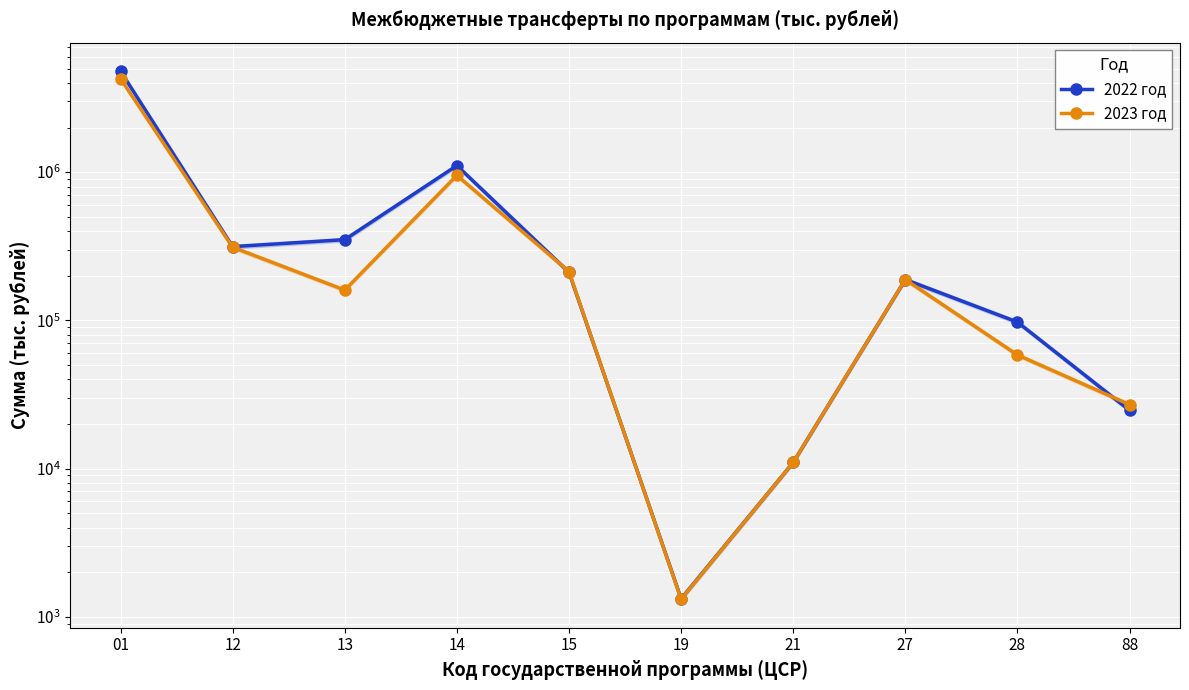

Reading left to right, transcribe all the data shown in this chart.

2022 год: 4801922.0	314262.5	350334.8	1107730.1	210881.9	1323.7	11000.0	188443.8	97307.5	24688.0
2023 год: 4273919.0	311406.3	160000.0	951862.9	213363.5	1313.9	11000.0	188443.8	58378.8	27027.0